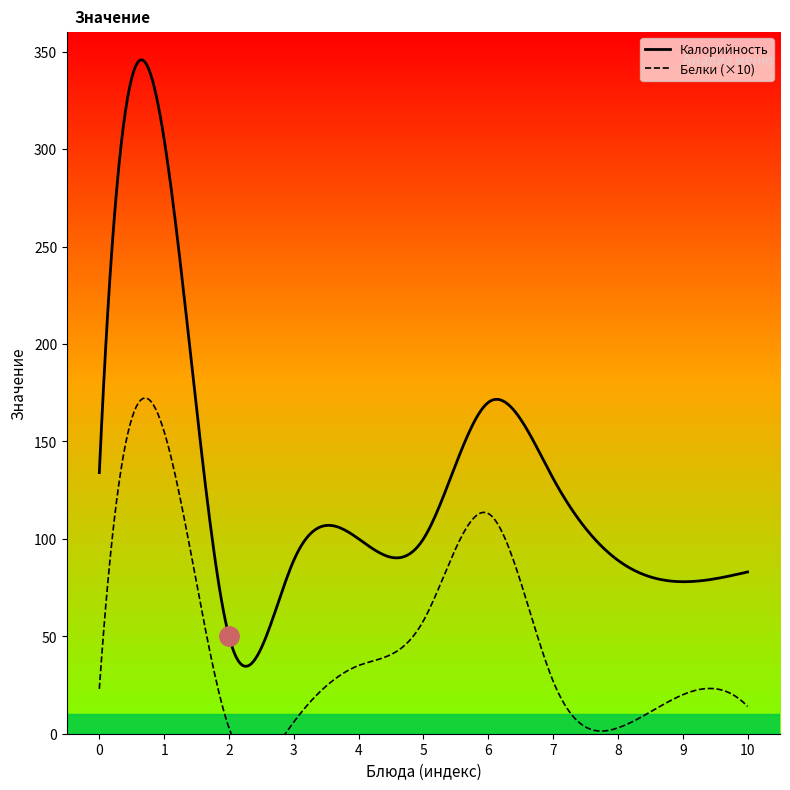

Rank the series by their average value, from lowest to highest.

Белки, Калорийность